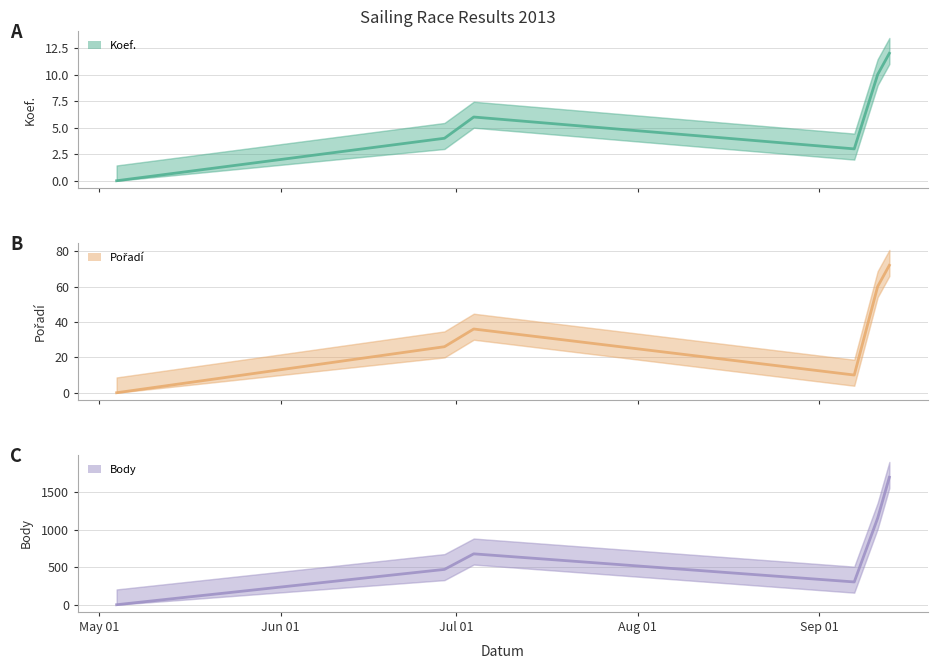

Between Jun 01 and Jul 01, which is larger?

Jul 01